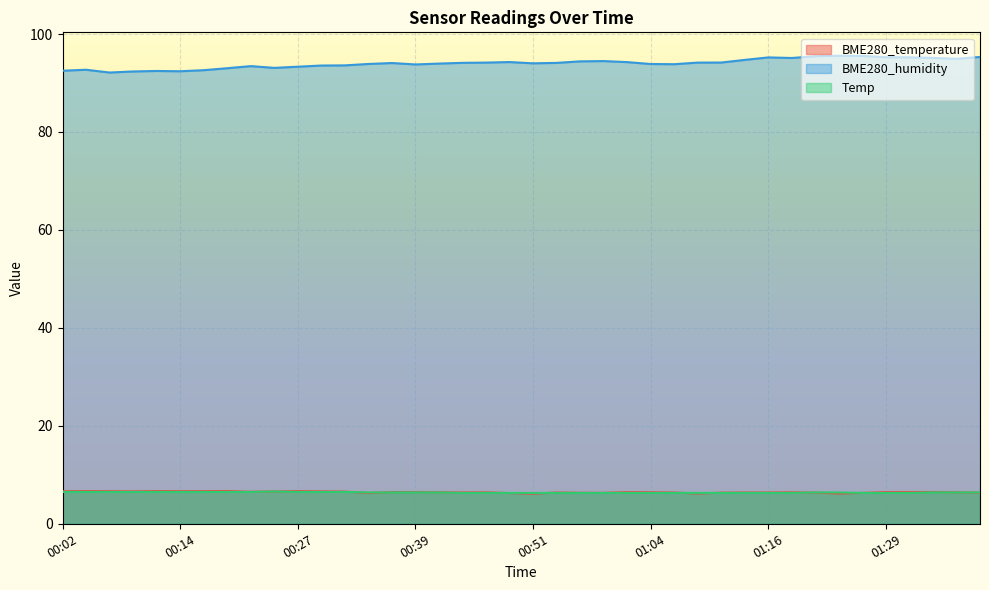

At 01:31, list the series in order from smallest to largest.

Temp, BME280_temperature, BME280_humidity